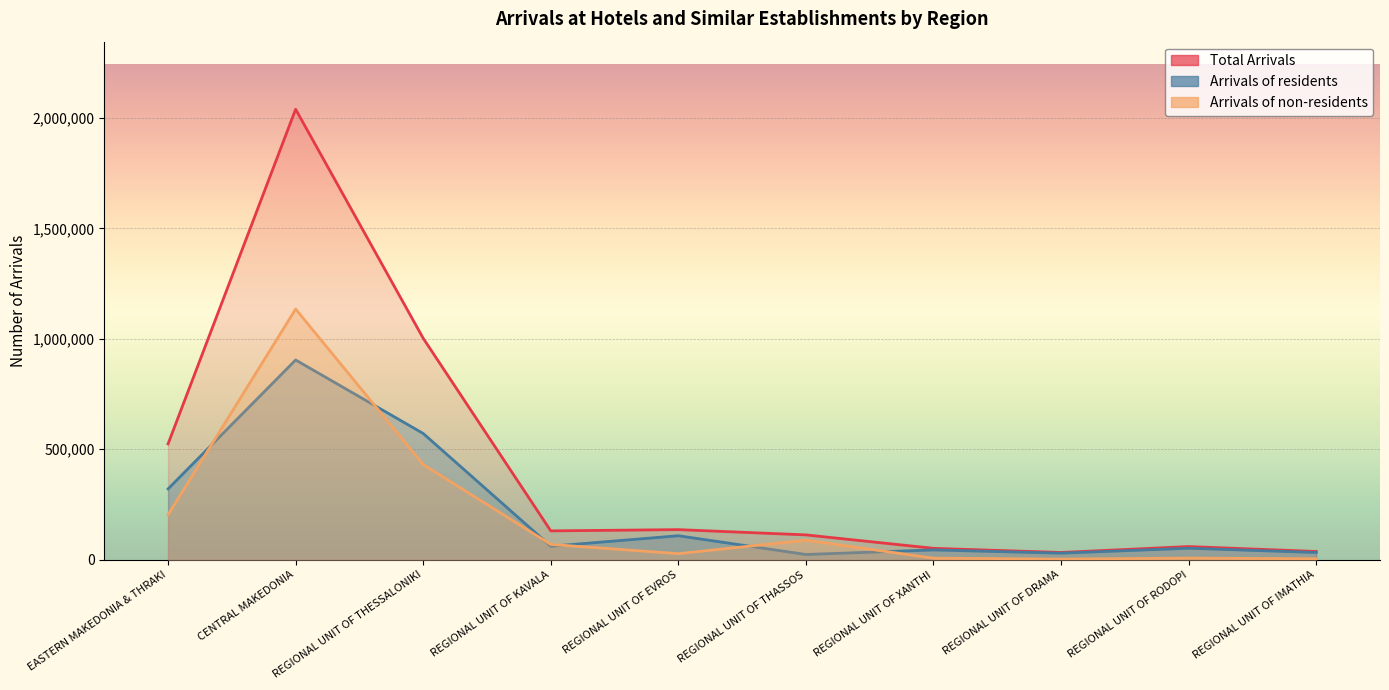

What is the average value of the Arrivals of non-residents series?

197741